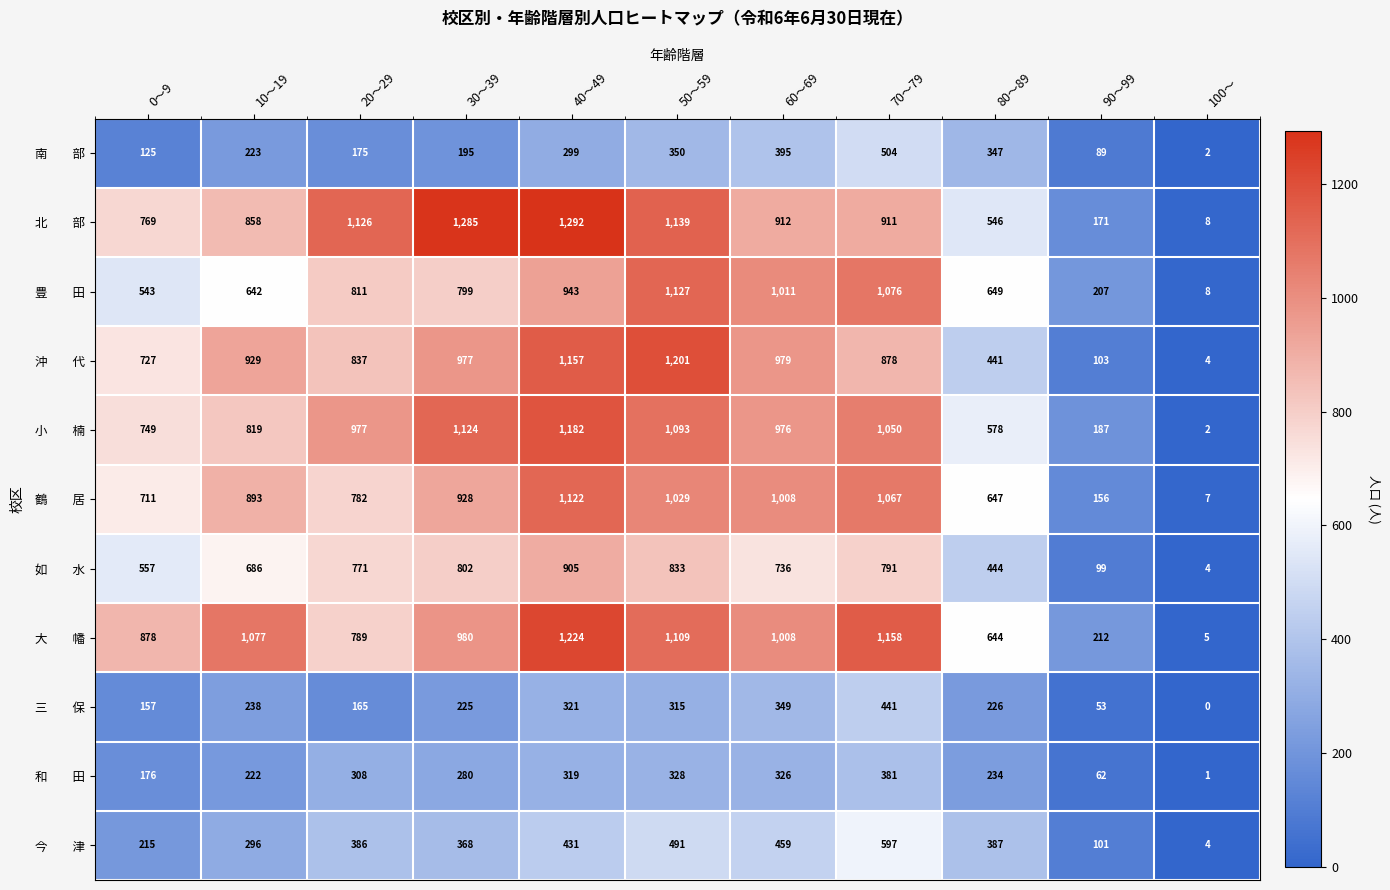

What is the spread (max minus min) of values at 0～9?

753